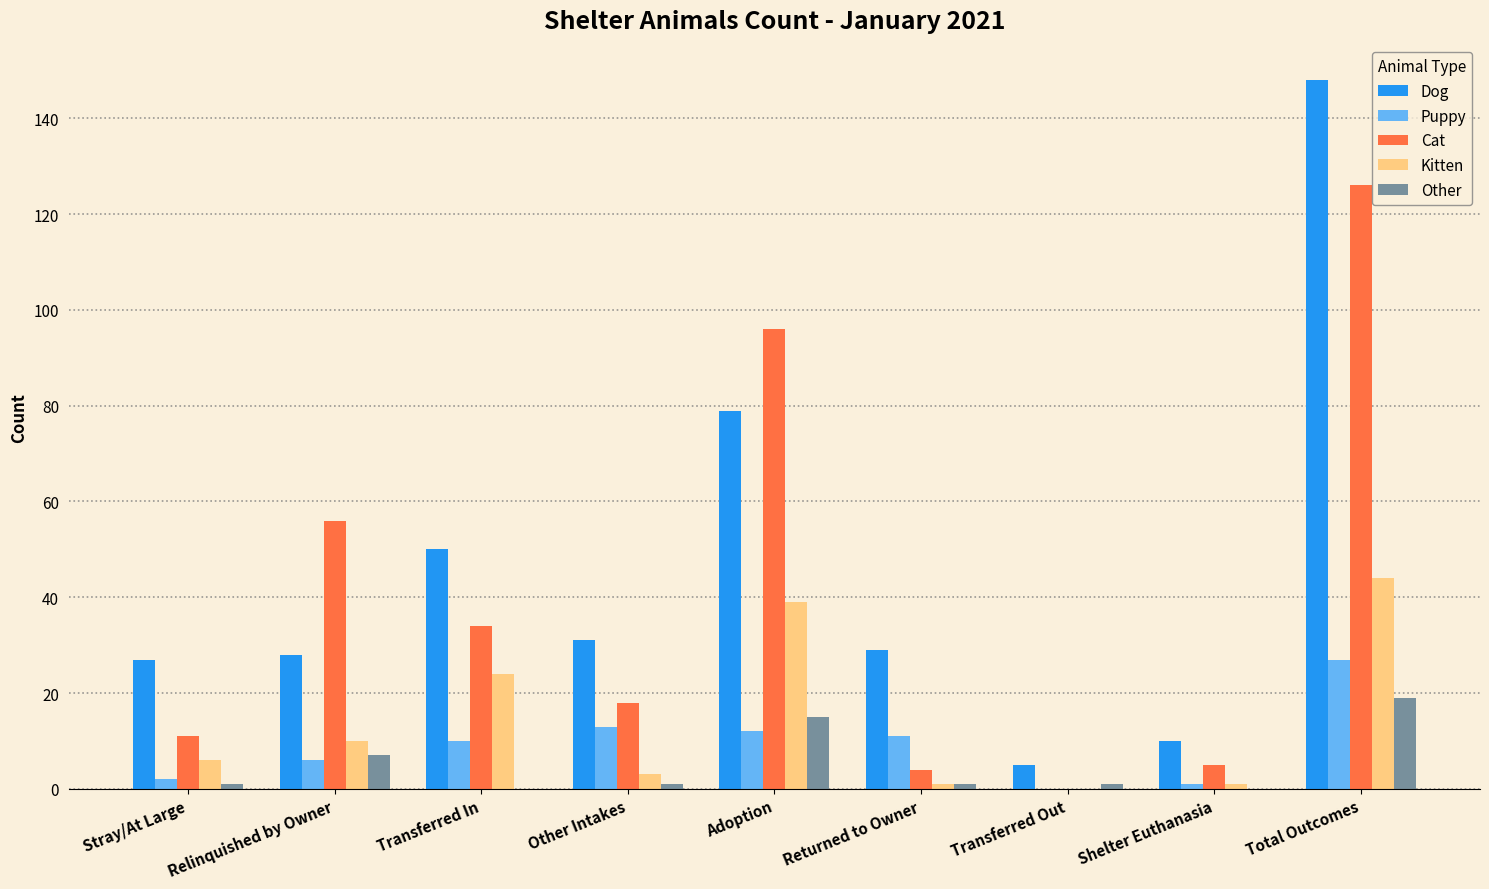

What are all the series names shown in the legend?

Dog, Puppy, Cat, Kitten, Other